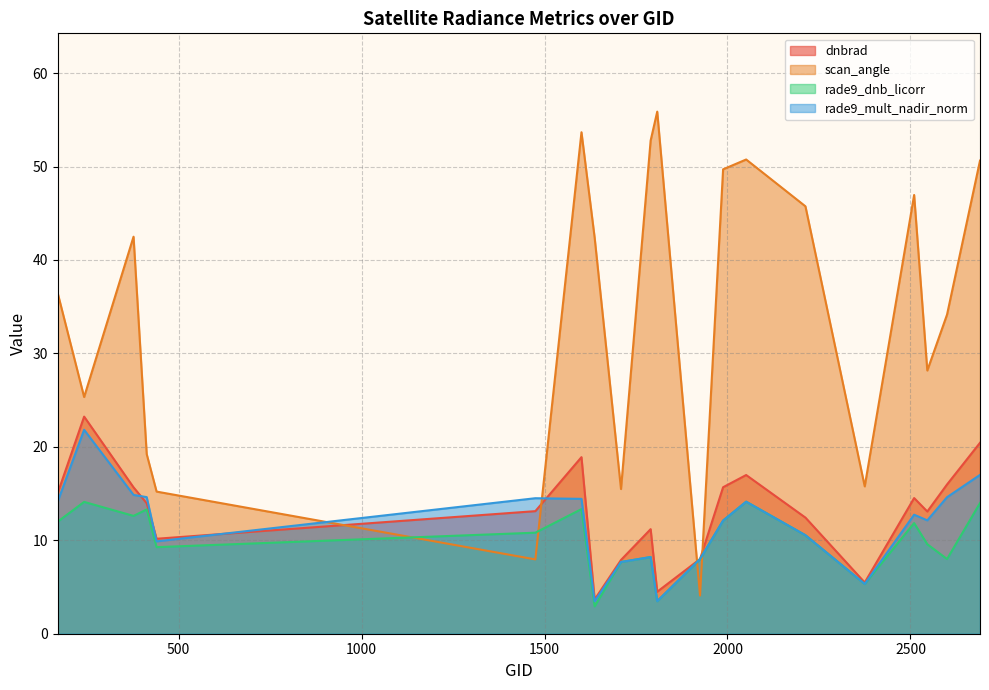

True or false: scan_angle has a value of 28.2 at 2546.

True